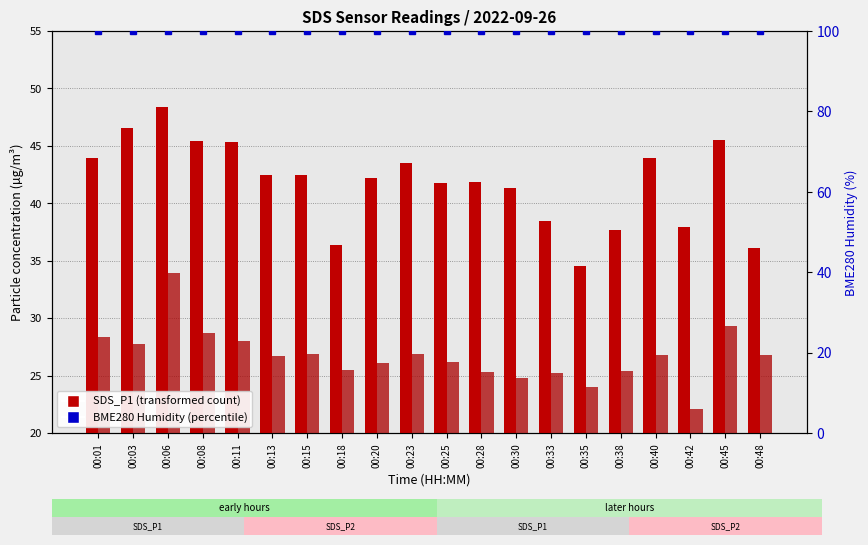

Reading left to right, transcribe all the data shown in this chart.

SDS_P1: 00:01=43.9	00:03=46.6	00:06=48.4	00:08=45.4	00:11=45.3	00:13=42.4	00:15=42.5	00:18=36.4	00:20=42.2	00:23=43.5	00:25=41.8	00:28=41.9	00:30=41.4	00:33=38.5	00:35=34.5	00:38=37.6	00:40=44.0	00:42=38.0	00:45=45.5	00:48=36.1
SDS_P2: 00:01=28.4	00:03=27.8	00:06=34.0	00:08=28.7	00:11=28.1	00:13=26.7	00:15=26.9	00:18=25.5	00:20=26.1	00:23=26.9	00:25=26.2	00:28=25.3	00:30=24.8	00:33=25.2	00:35=24.0	00:38=25.4	00:40=26.8	00:42=22.1	00:45=29.4	00:48=26.8
BME280 Humidity: 00:01=100.0	00:03=100.0	00:06=100.0	00:08=100.0	00:11=100.0	00:13=100.0	00:15=100.0	00:18=100.0	00:20=100.0	00:23=100.0	00:25=100.0	00:28=100.0	00:30=100.0	00:33=100.0	00:35=100.0	00:38=100.0	00:40=100.0	00:42=100.0	00:45=100.0	00:48=100.0